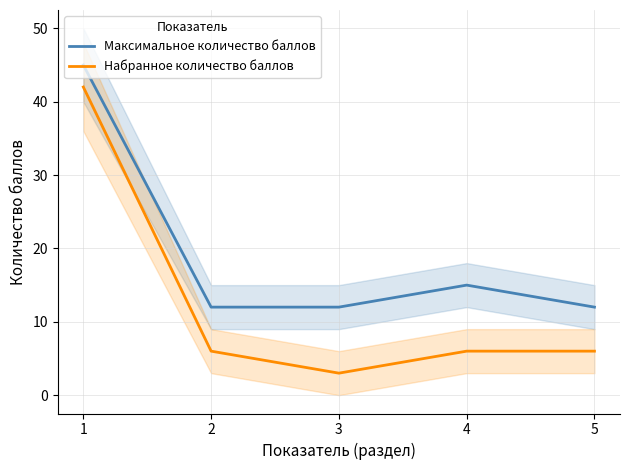

Is it true that Максимальное количество баллов equals 12 at 3?

True